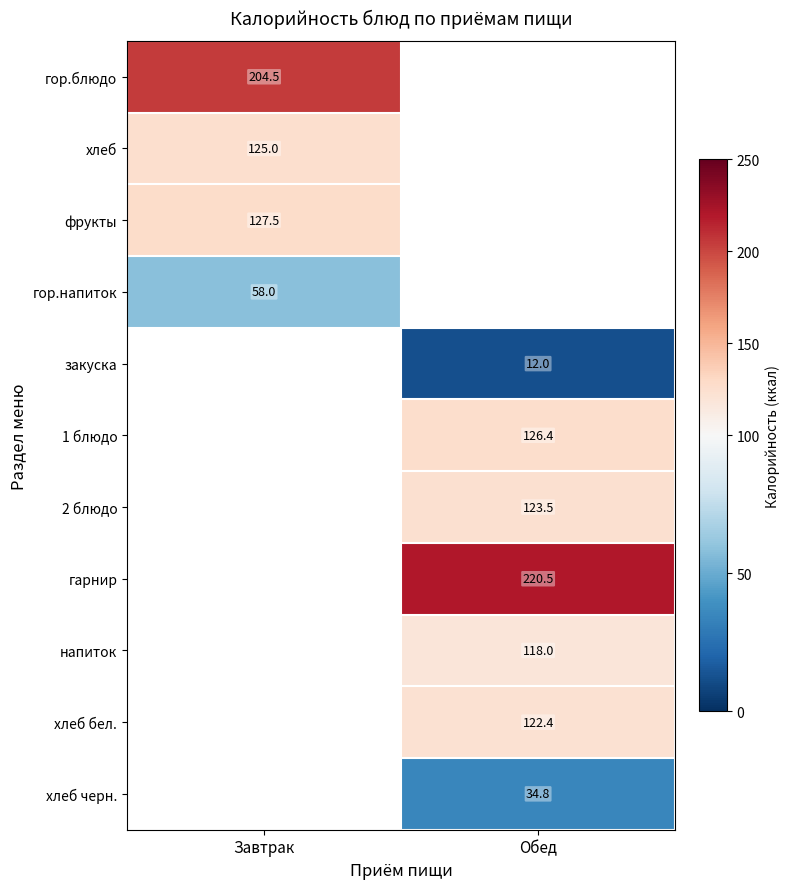

Is the value of хлеб черн. at Обед greater than the value of хлеб at Завтрак?

No